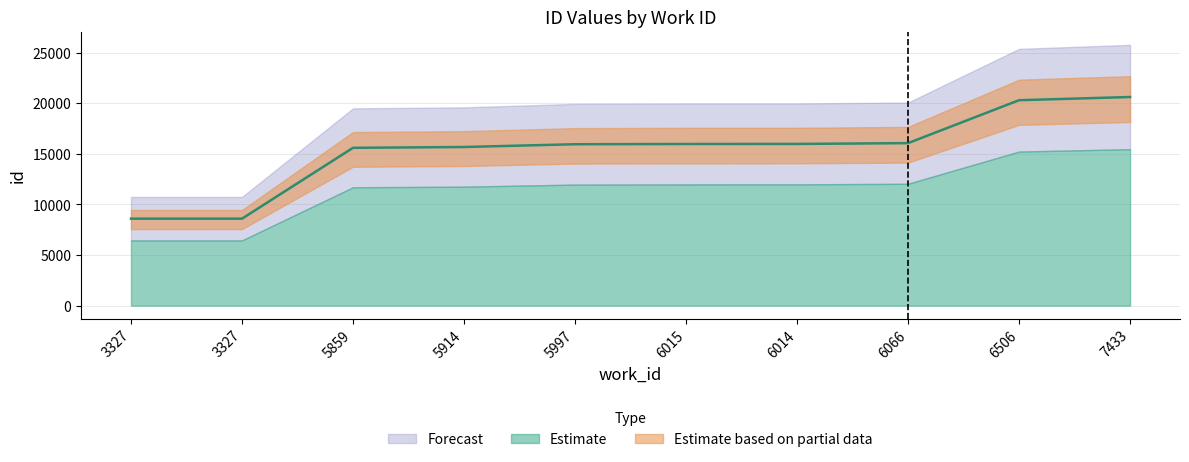

True or false: there are more than 2 points higher than both neighbors.

False